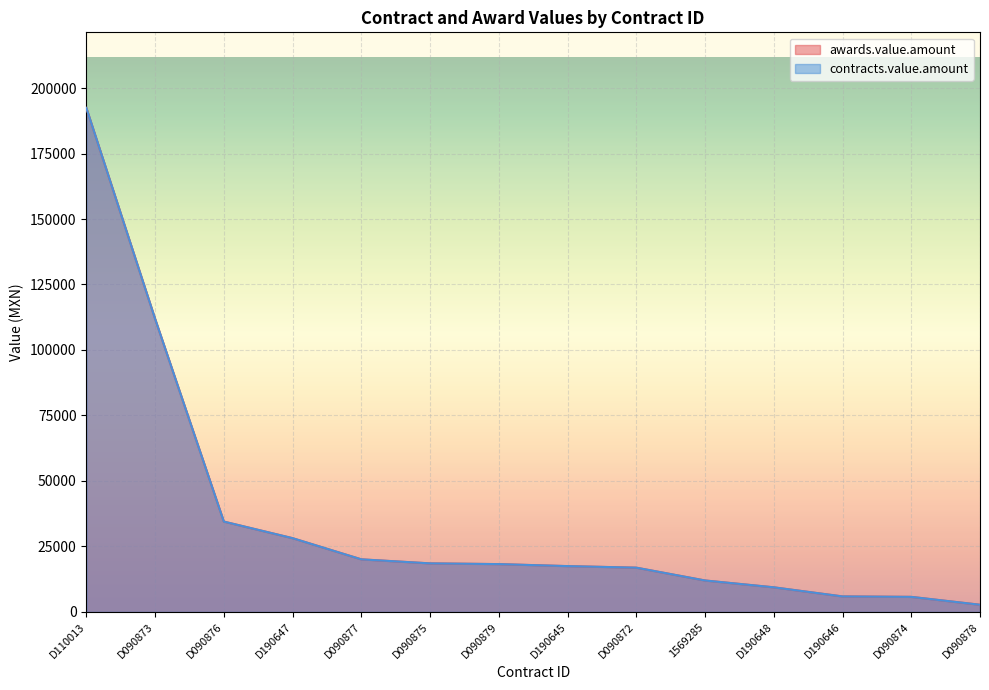

Reading left to right, list all the values displayed in this chart.

awards.value.amount: 192406.1	111904.5	34487.8	28153.8	20070.2	18530.1	18250.9	17486.8	16893.1	12000.0	9389.2	5911.1	5742.0	2737.6
contracts.value.amount: 192406.1	111904.5	34487.8	28153.8	20070.2	18530.1	18250.9	17486.8	16893.1	12000.0	9389.2	5911.1	5742.0	2737.6